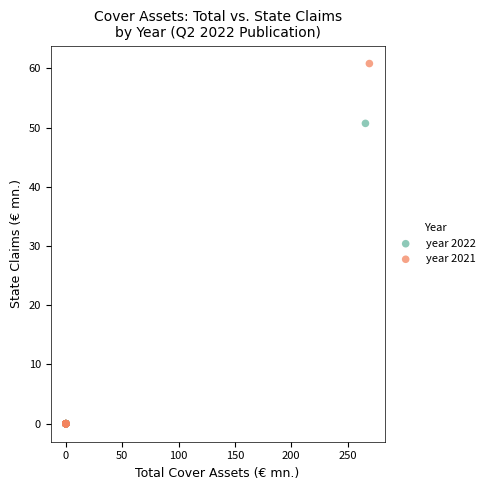

What are all the series names shown in the legend?

year 2022, year 2021